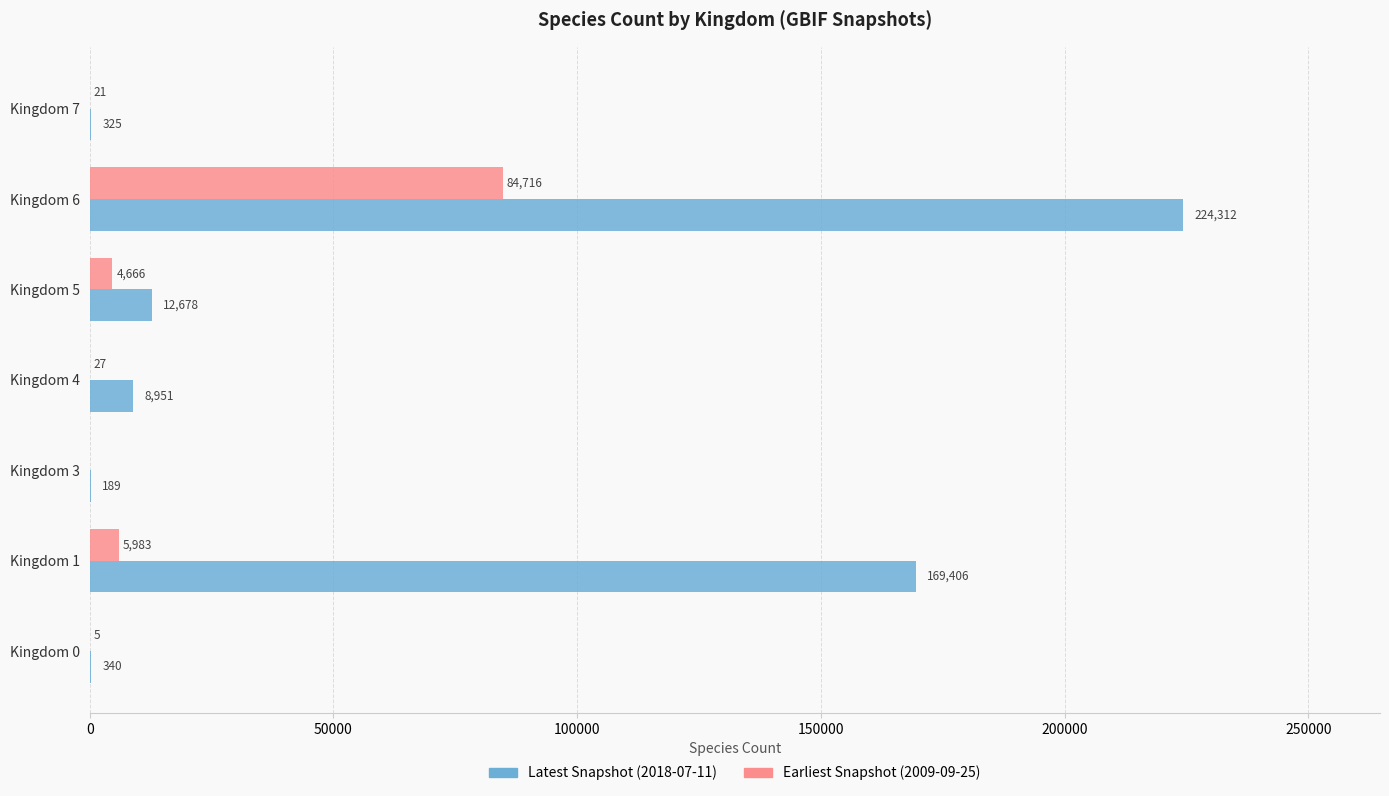

Where is Earliest Snapshot (2009-09-25) nearest to the value 42358?

Kingdom 1